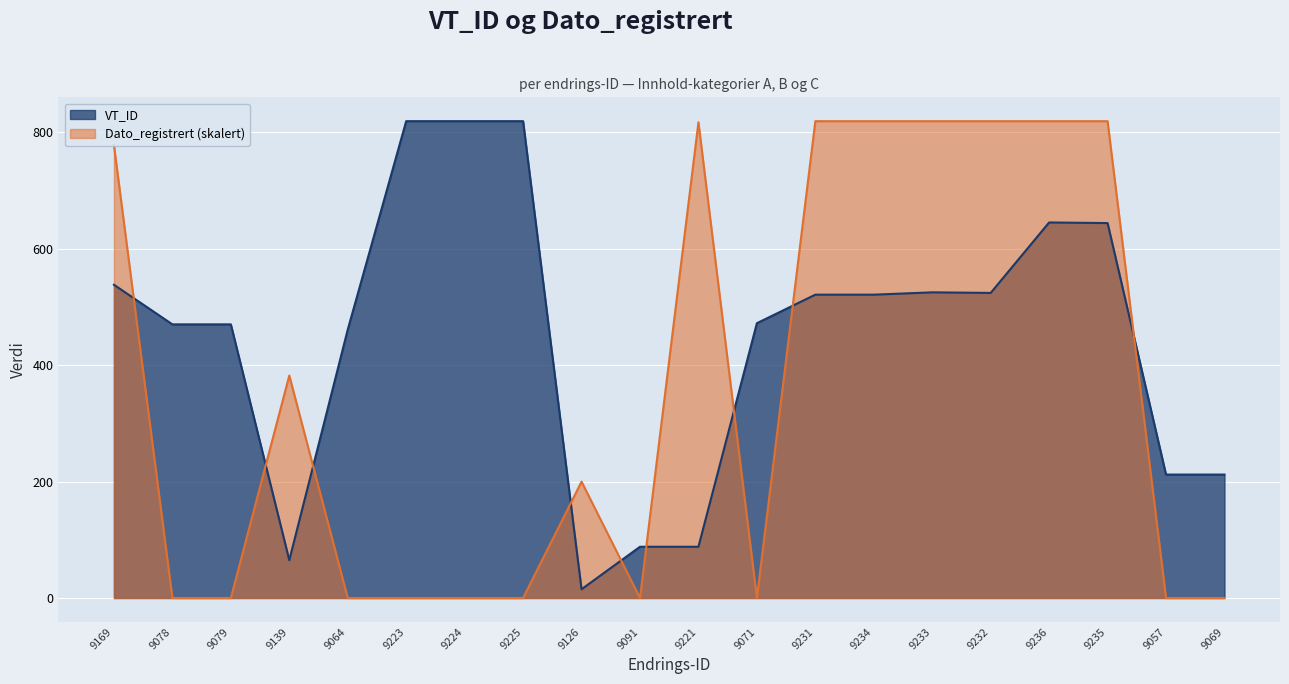

What is the label of the 8th point from the left?

9225